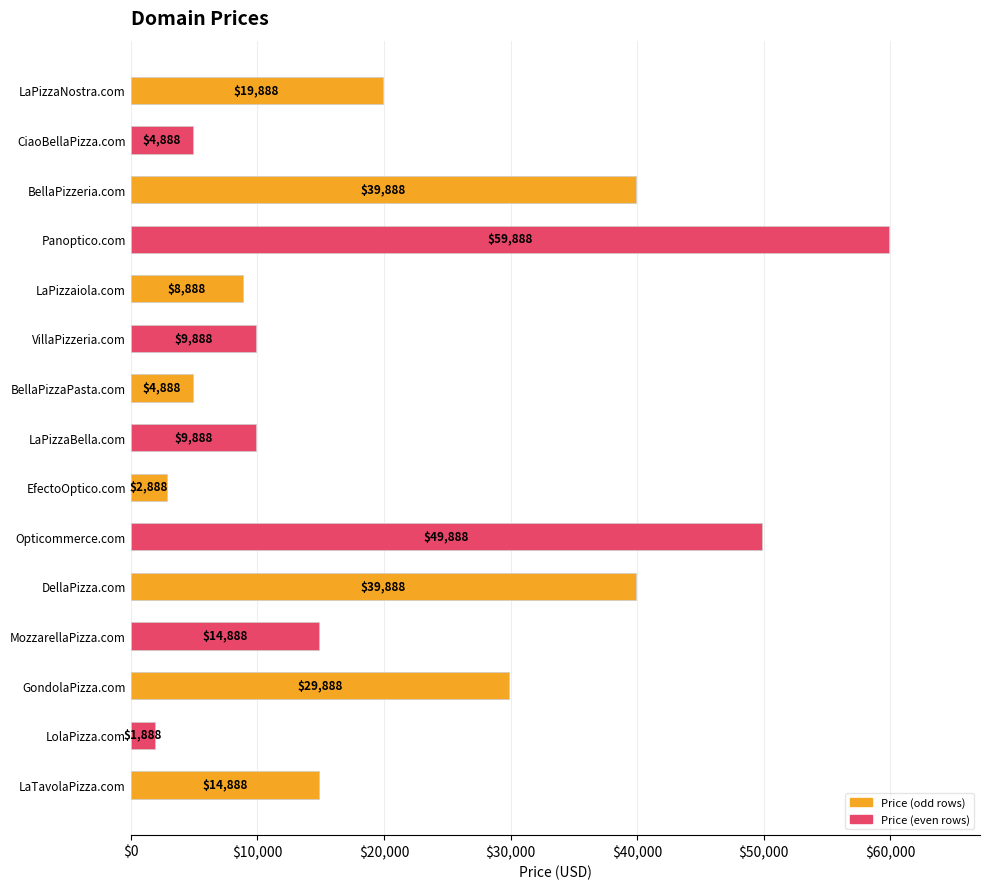

What is the minimum value shown in the chart?

1888